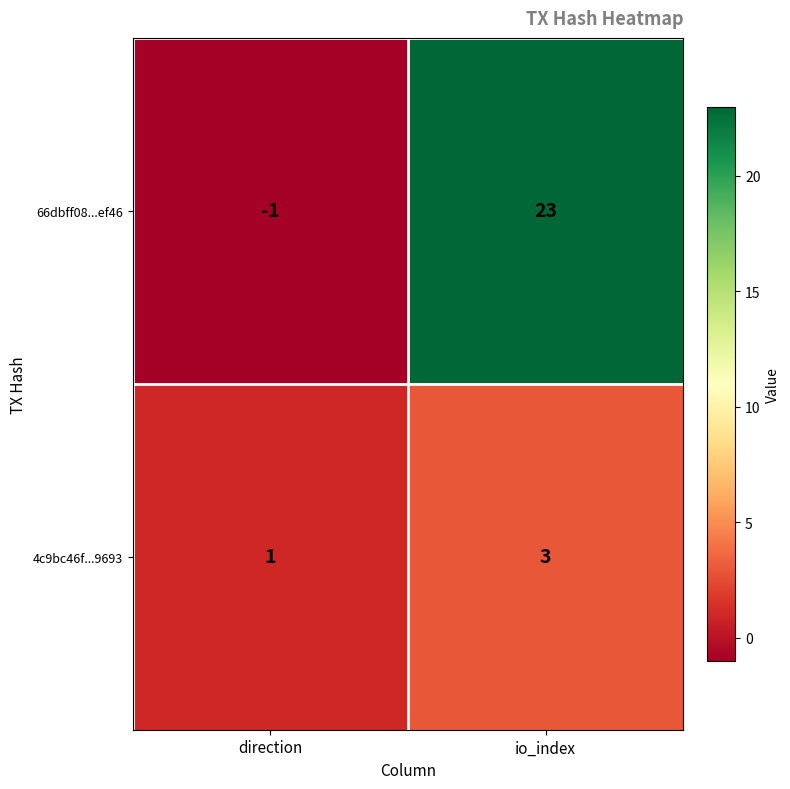

What is the sum of all 66dbff08...ef46 values?

22